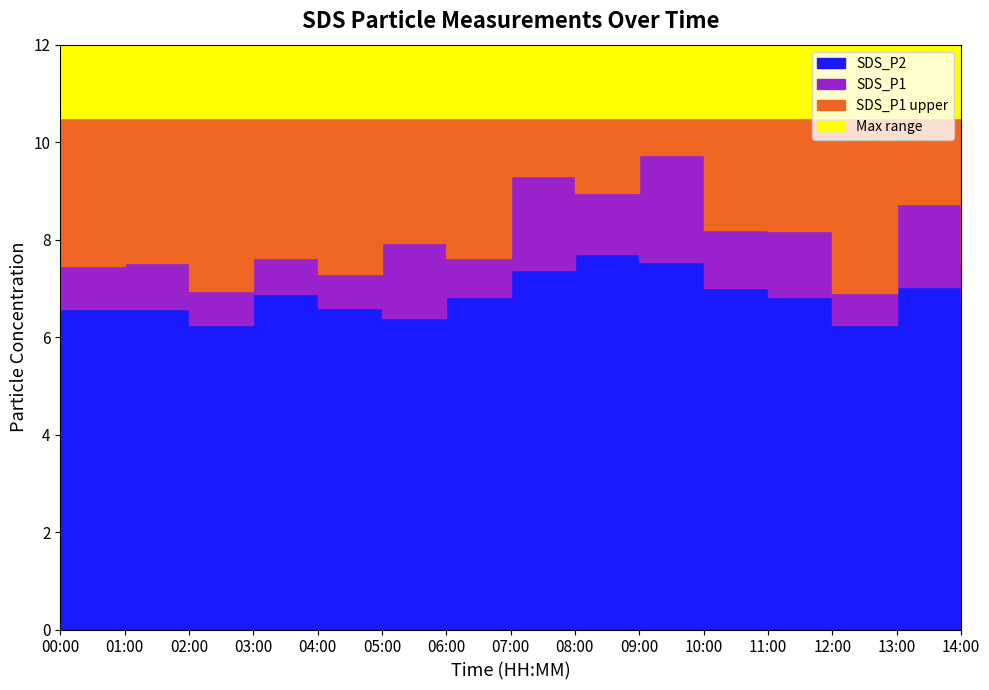

Which series has the widest spread of values?

SDS_P1